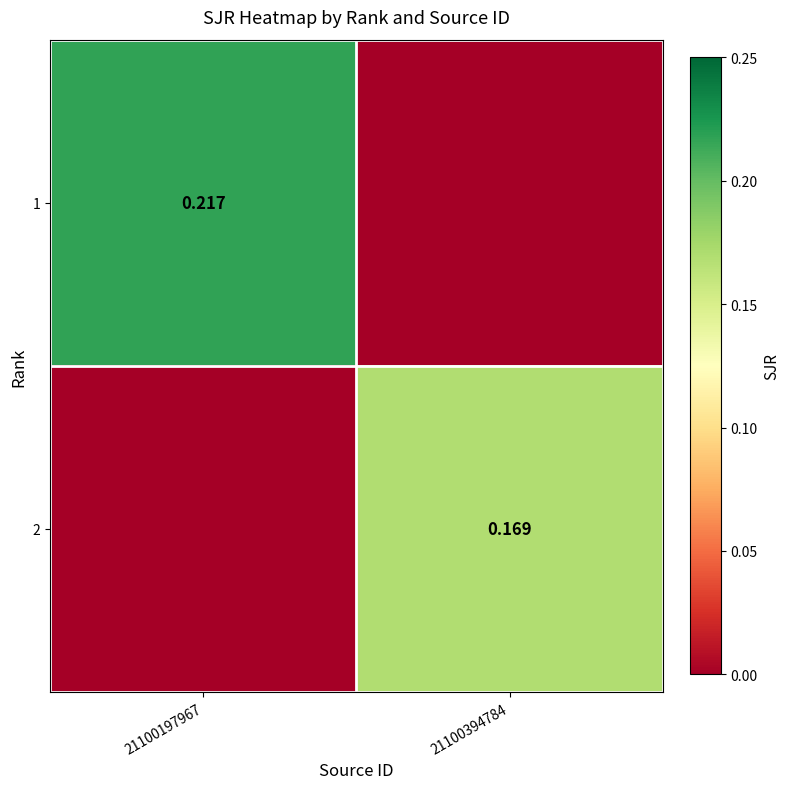

Rank the series by their maximum value, from lowest to highest.

2, 1